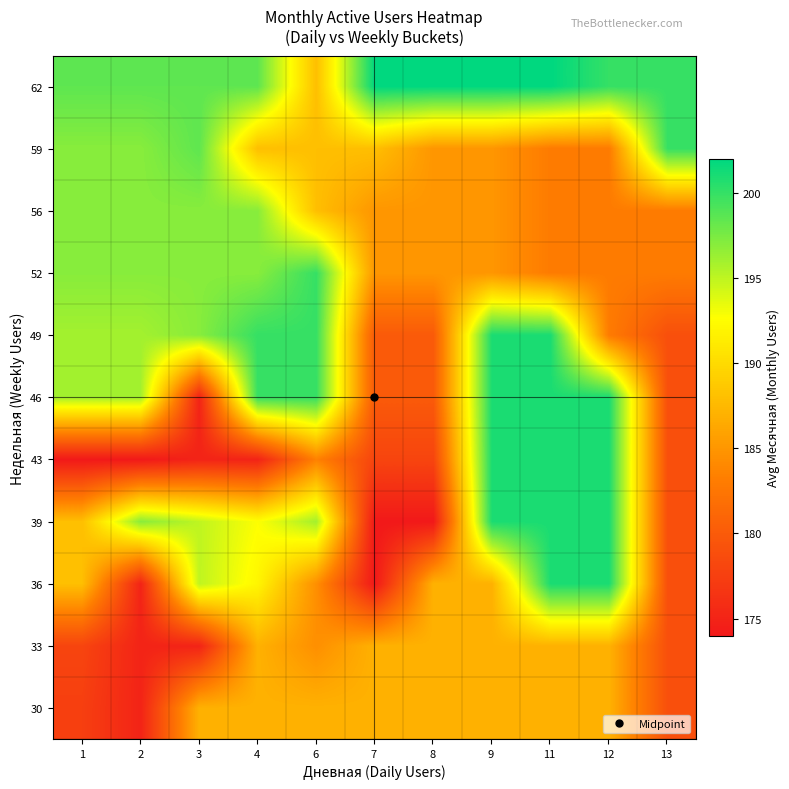

How many categories are shown in the chart?

11